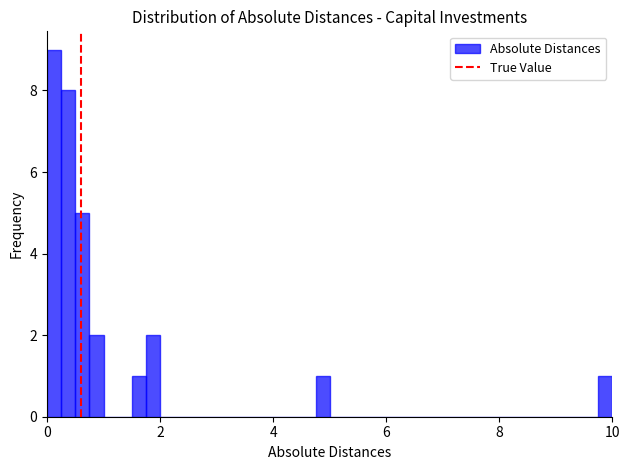

Read against the x-axis, roughly where is the centre of the tallest bar?

0.2